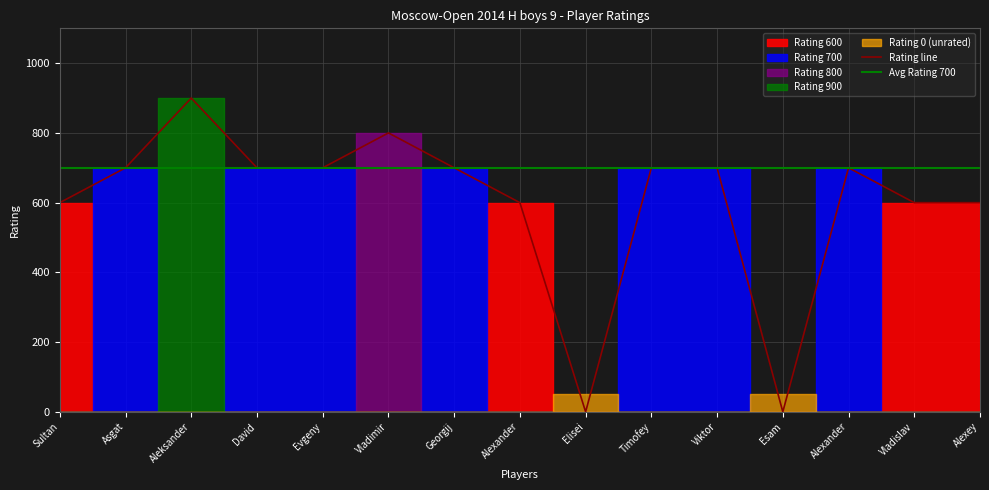

The value of 800 at Anikin Georgij is 1246. True or false?

False